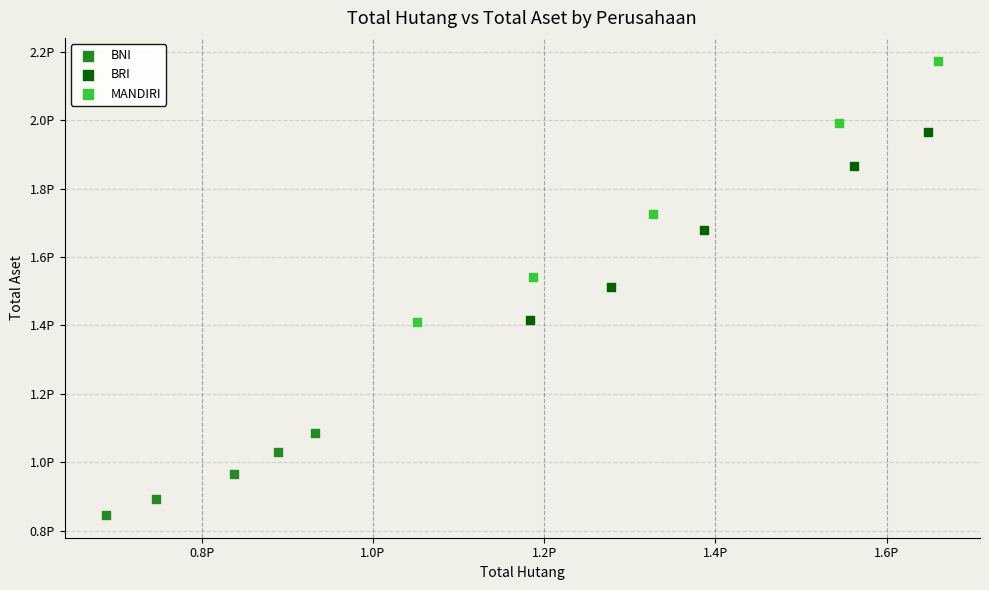

What are all the series names shown in the legend?

BNI, BRI, MANDIRI